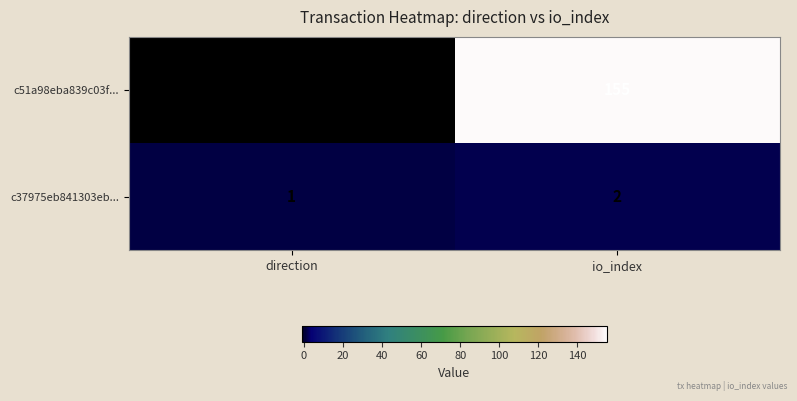

Rank the series by their maximum value, from lowest to highest.

c37975eb841303eb..., c51a98eba839c03f...